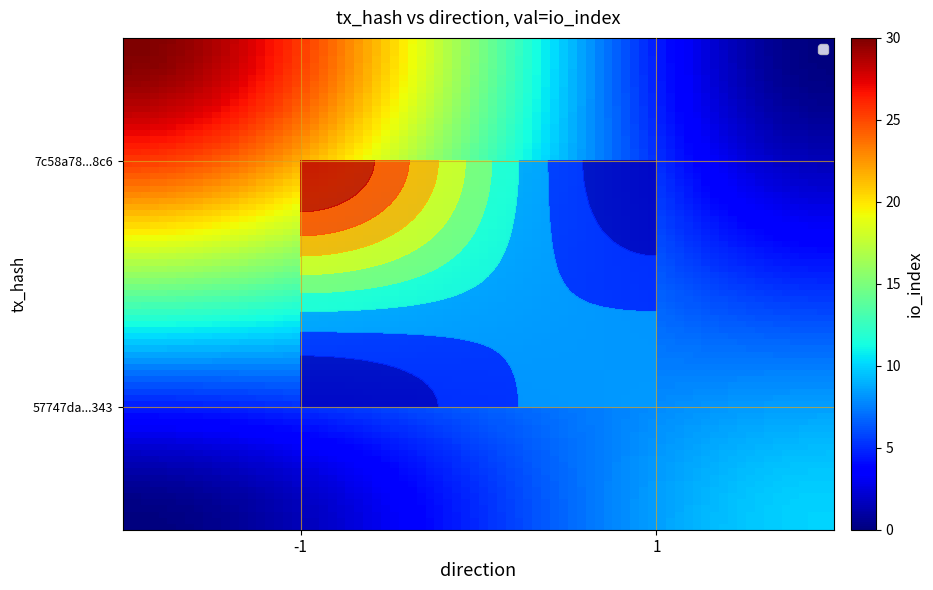

Read the 57747da5dba2ed4faaf37909e9ebb80f3624343 value at direction.

1